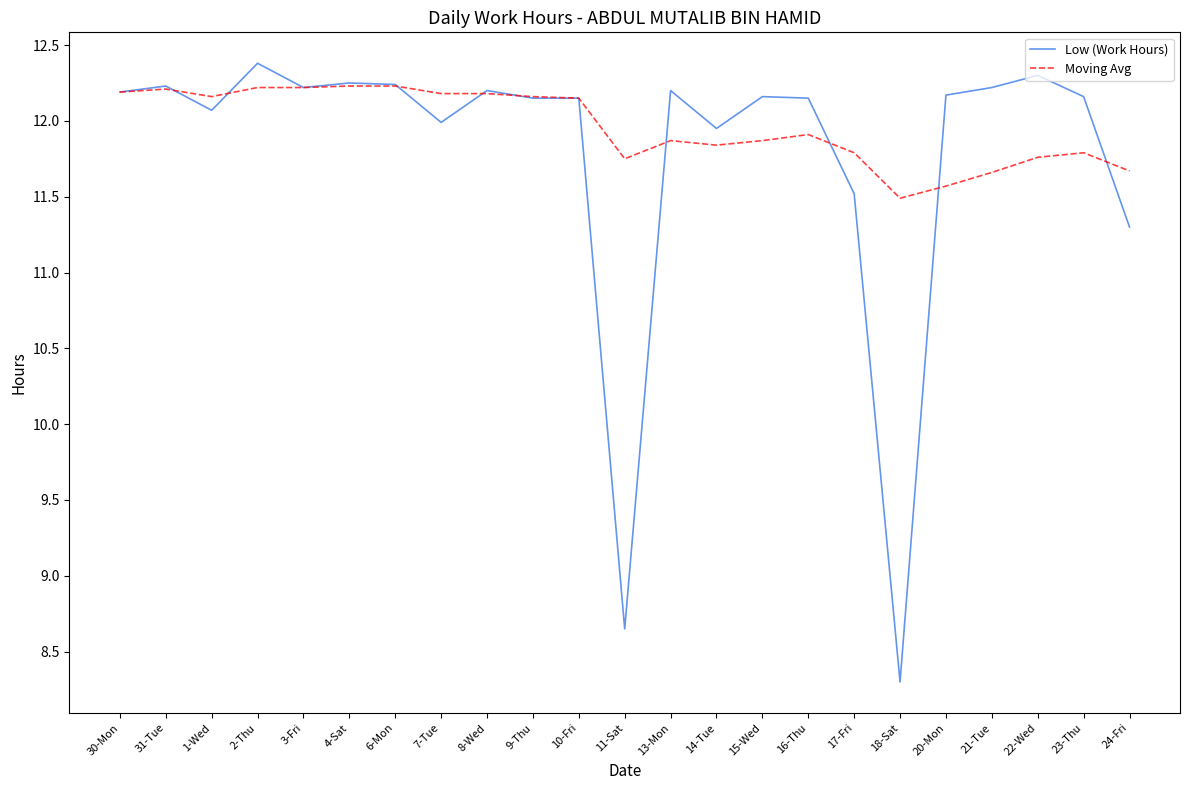

True or false: Moving Avg and Low (Work Hours) cross at least once.

True